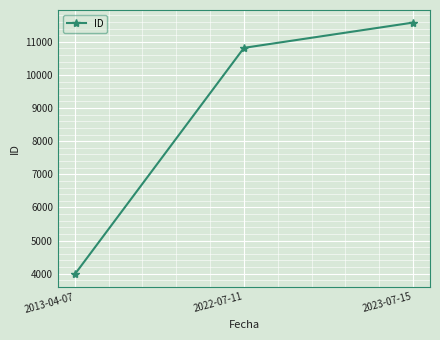

Reading right to left, transcribe all the data shown in this chart.

11580	10817	3981